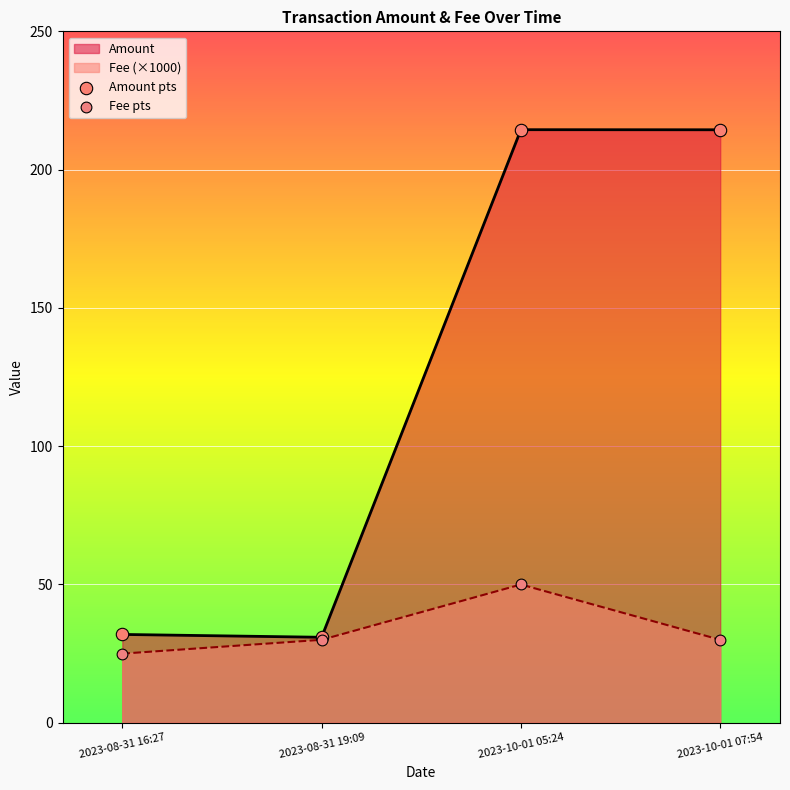

What is the spread (max minus min) of values at 2023-08-31 16:27?

6.9